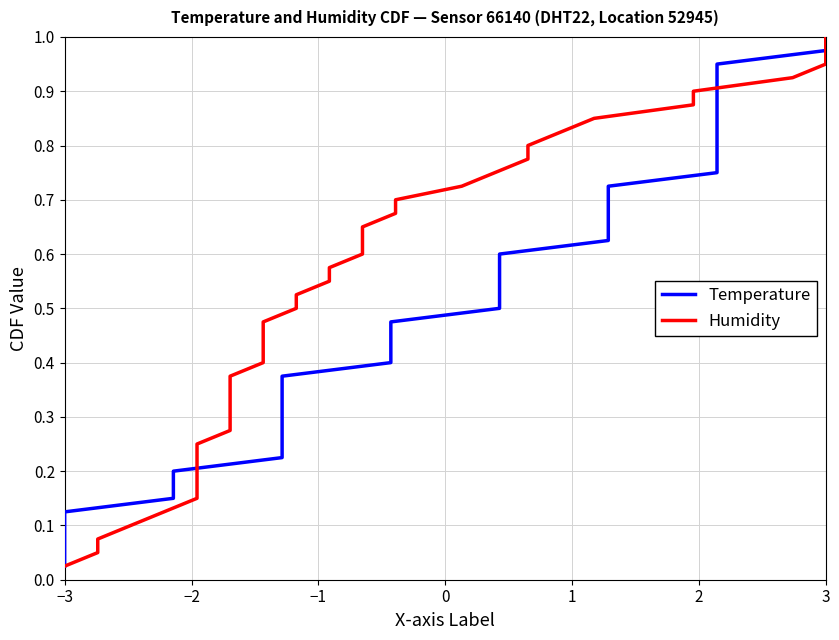

The value of Humidity at 19 is 0.1. True or false?

False